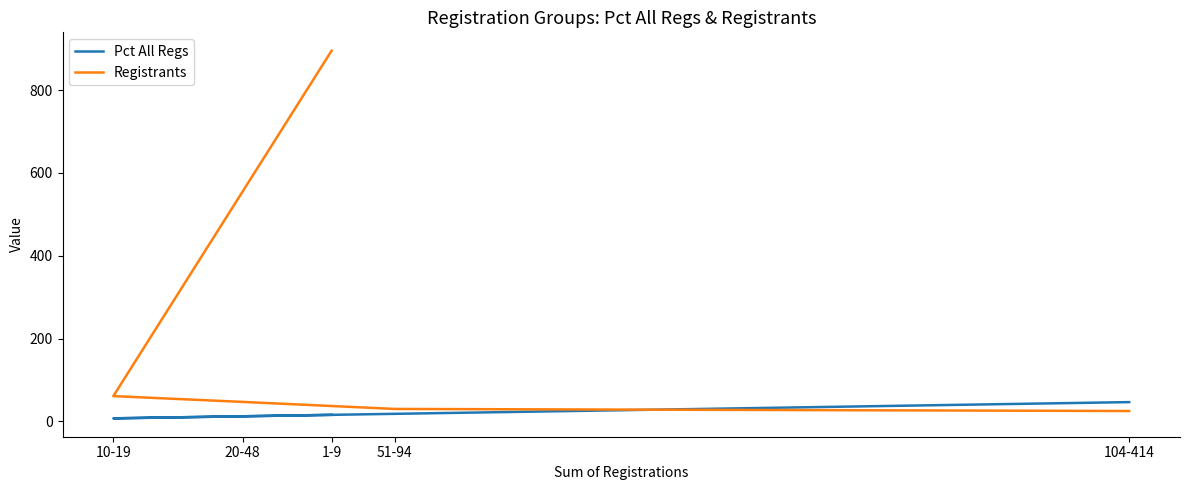

How many distinct data groups are displayed?

2